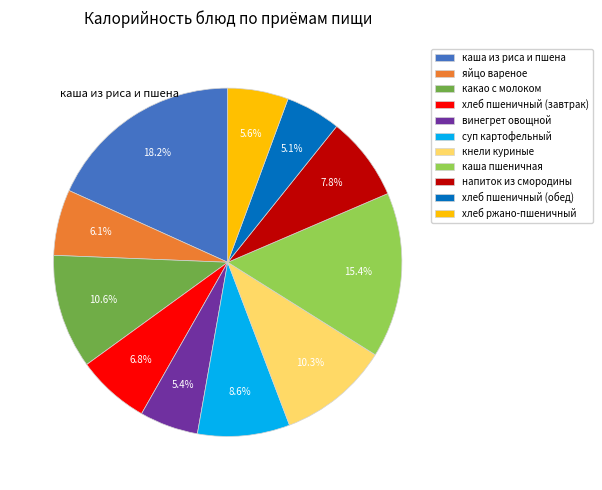

Which category has the biggest portion of the pie?

каша из риса и пшена